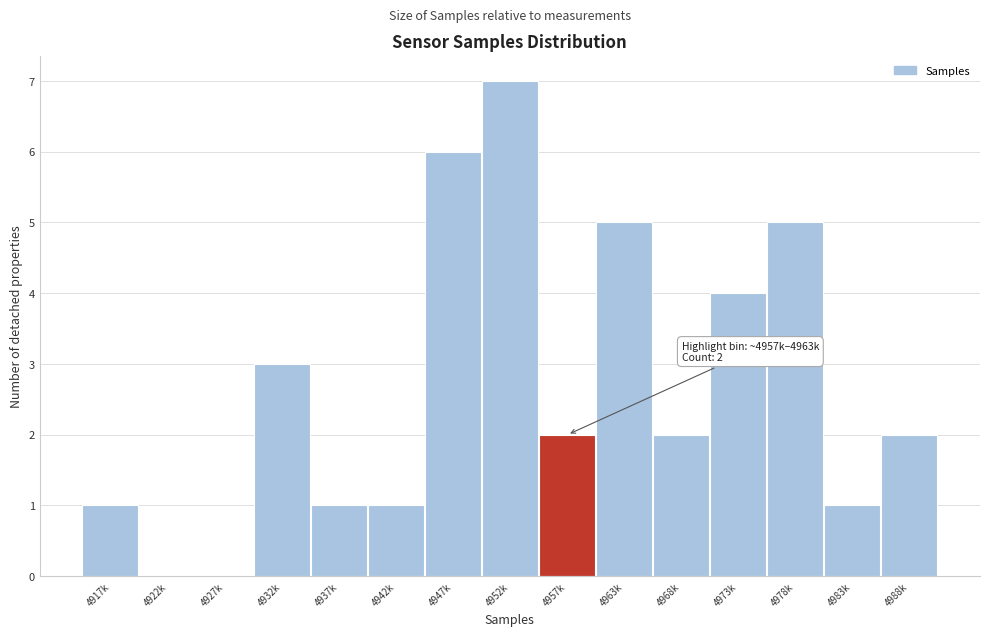

Reading left to right, list all the values displayed in this chart.

4917k=1	4922k=0	4927k=0	4932k=3	4937k=1	4942k=1	4947k=6	4952k=7	4957k=2	4963k=5	4968k=2	4973k=4	4978k=5	4983k=1	4988k=2